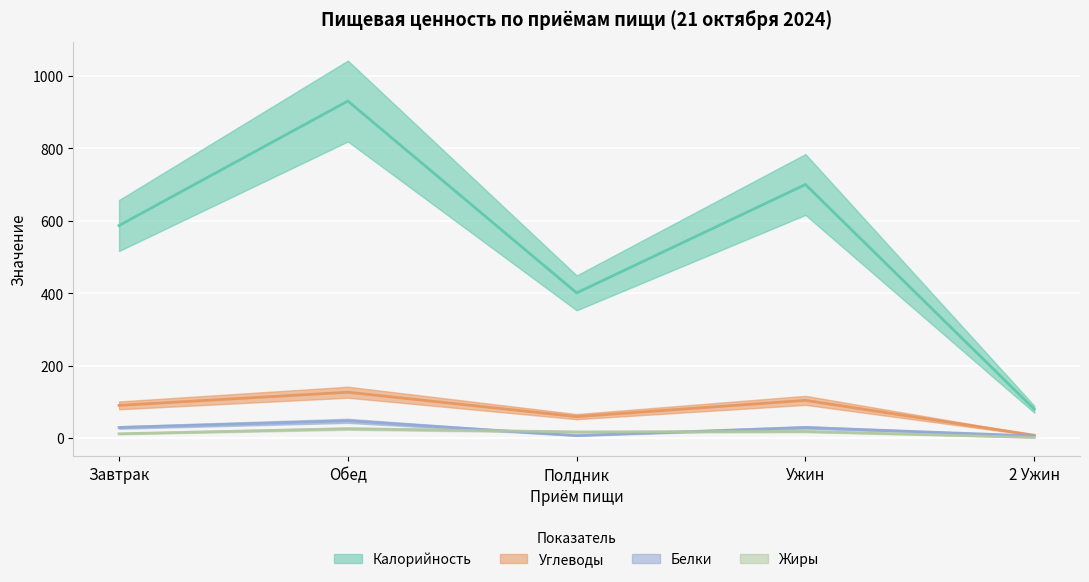

What is the average value of the Белки series?

23.9